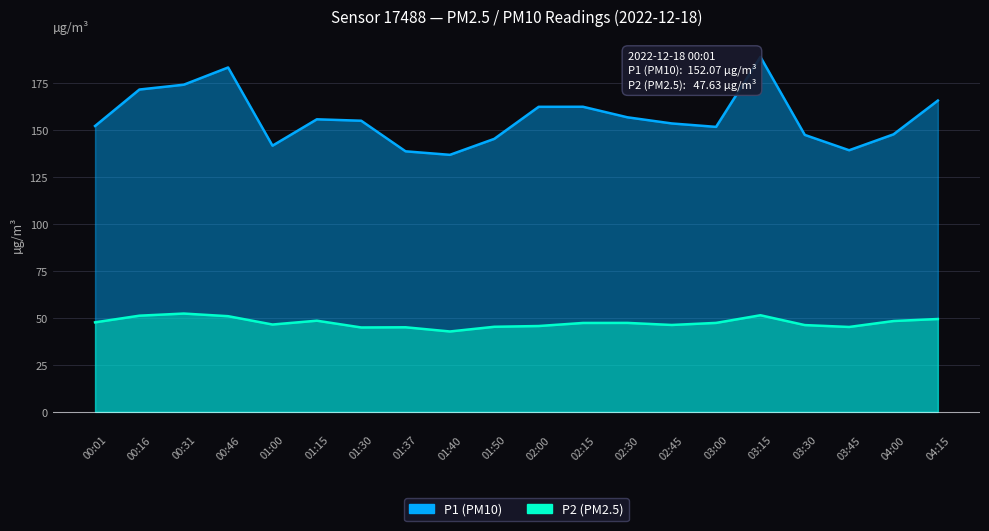

Which series has the widest spread of values?

P1